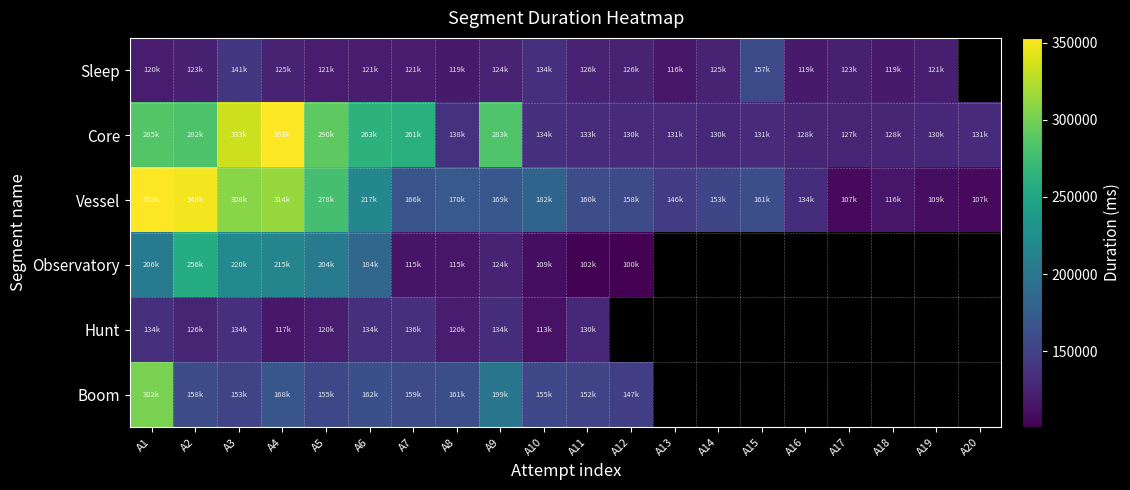

Rank the series at A7 from highest to lowest value.

Core, Vessel, Boom, Hunt, Sleep, Observatory